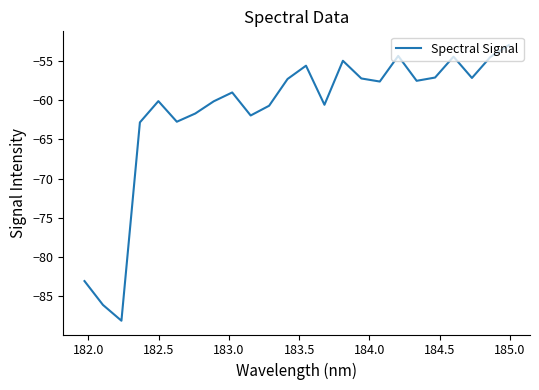

What is the sum of all values?

-1477.8